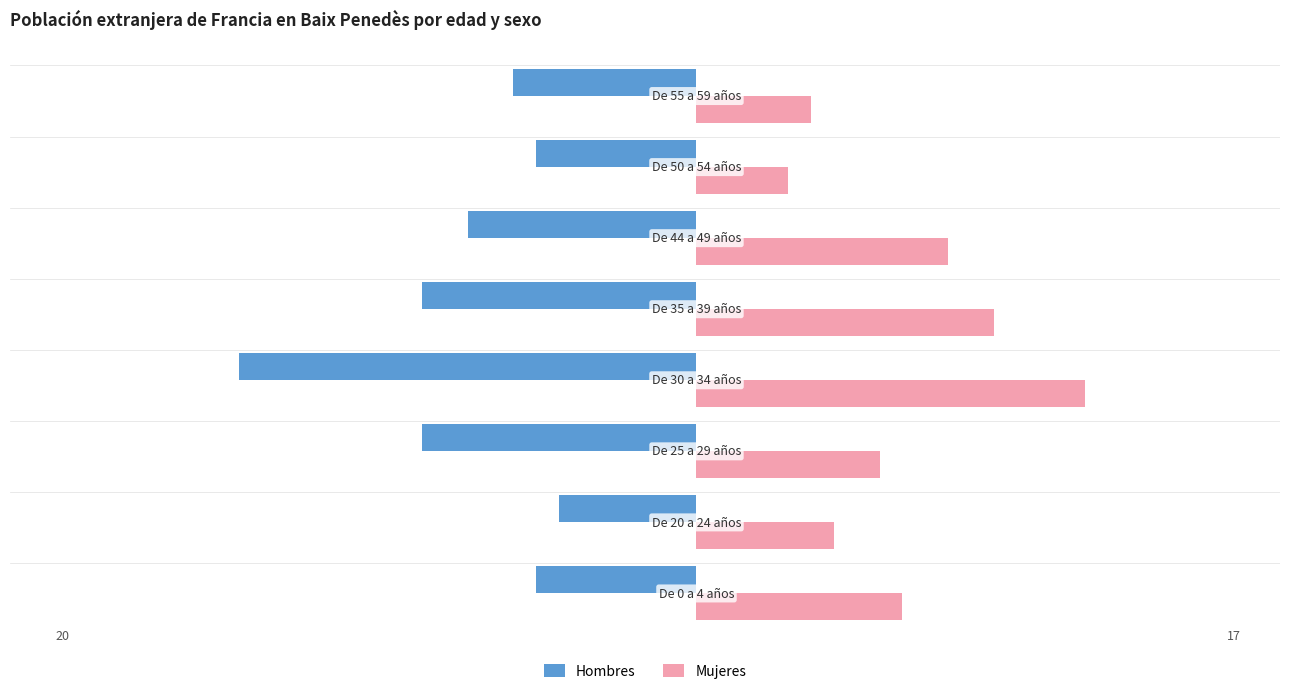

Rank the series by their average value, from lowest to highest.

Hombres, Mujeres